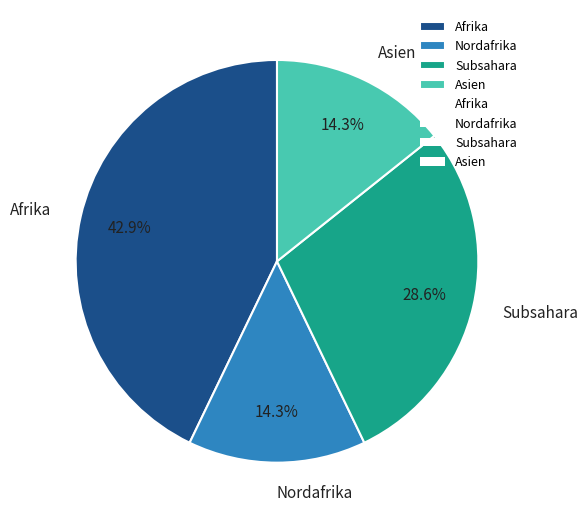

Is Nordafrika the majority of the pie?

No